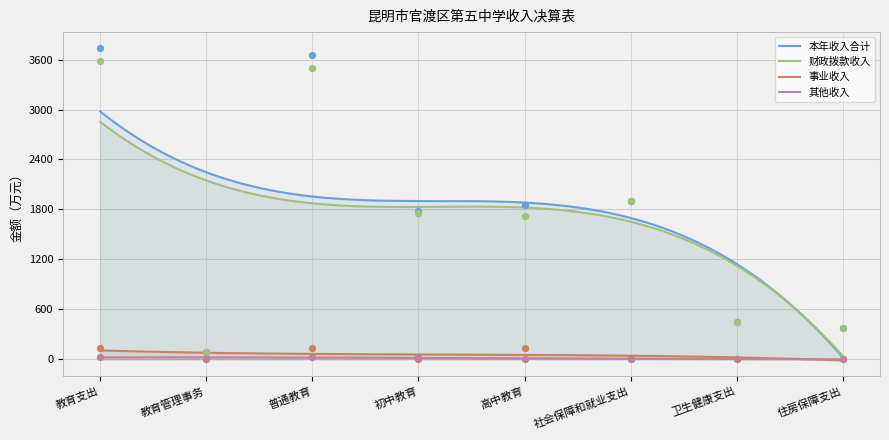

What are all the series names shown in the legend?

本年收入合计, 财政拨款收入, 事业收入, 其他收入